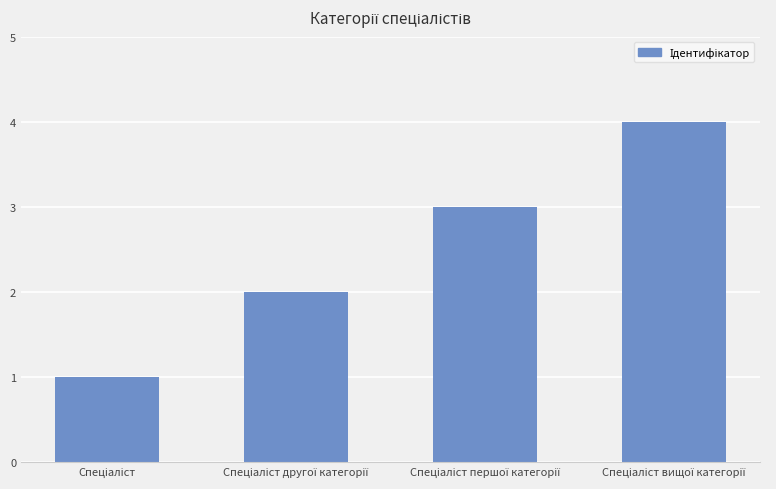

What is the difference between the maximum and minimum values?

3